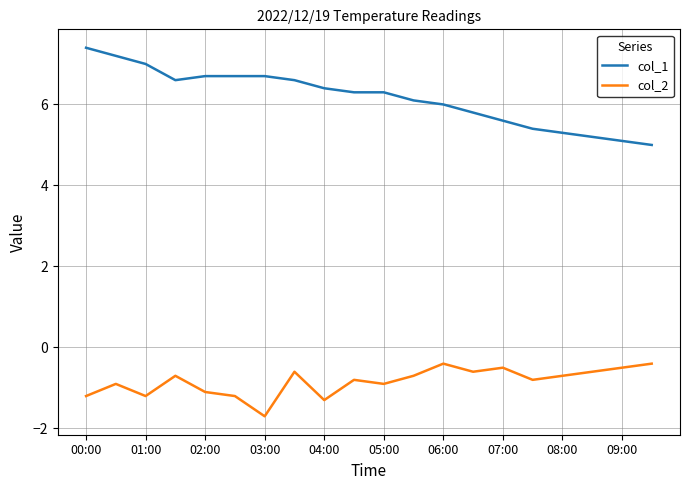

Rank the series by their maximum value, from highest to lowest.

col_1, col_2